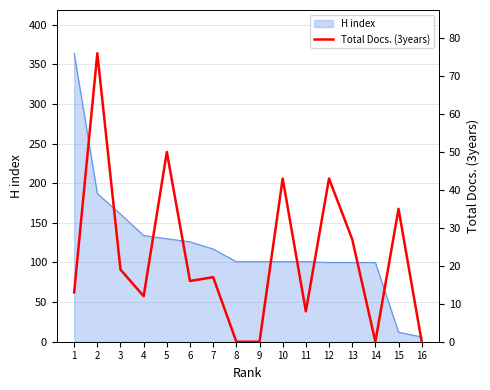

What is the maximum value for H index?

364